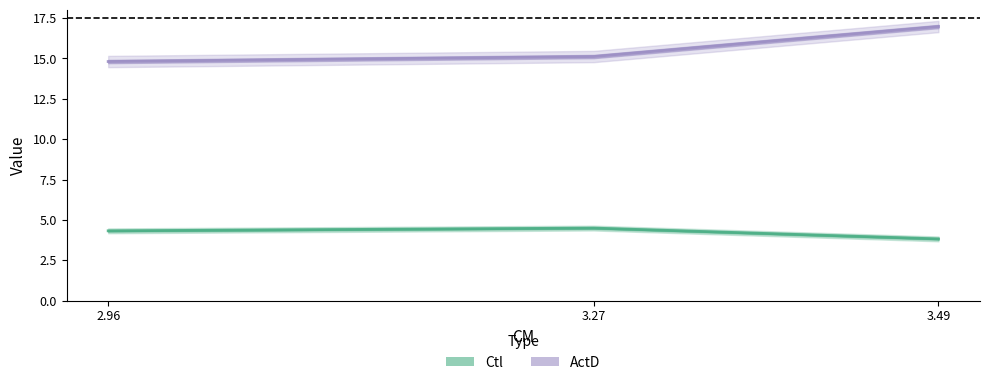

How many series are shown in this chart?

2